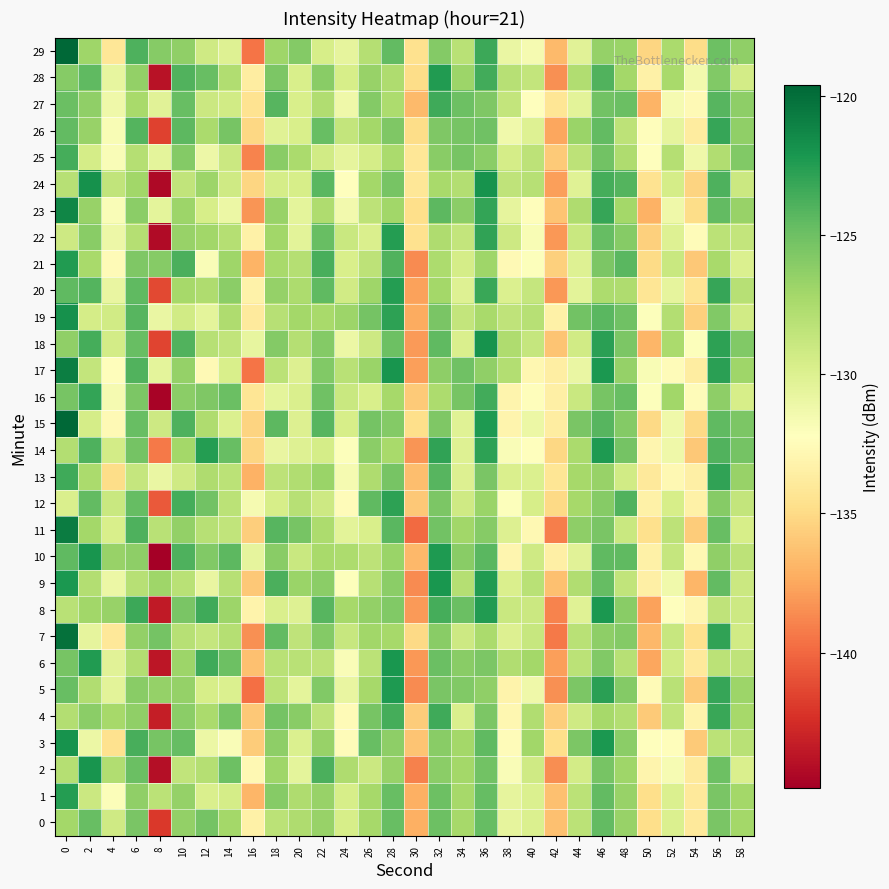

Rank the series at 2 from highest to lowest value.

24, 10, 2, 6, 16, 18, 14, 20, 28, 12, 0, 22, 4, 27, 23, 26, 29, 8, 11, 21, 13, 5, 9, 17, 1, 25, 19, 15, 7, 3